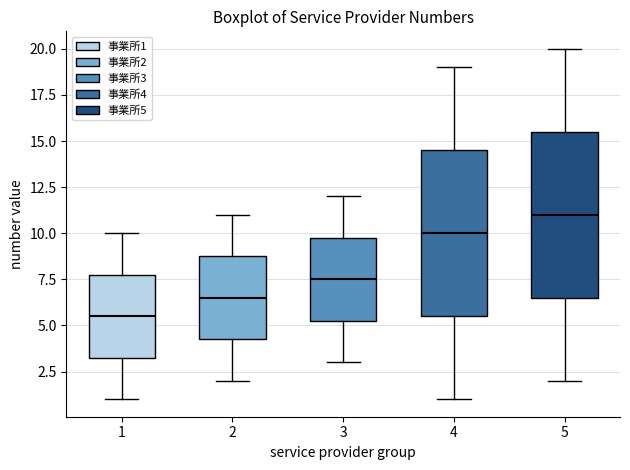

Where is the lower edge of the box at x = 3 on the y-axis? The values are not printed on the chart, so give them approximately, as read against the axis.

5.5